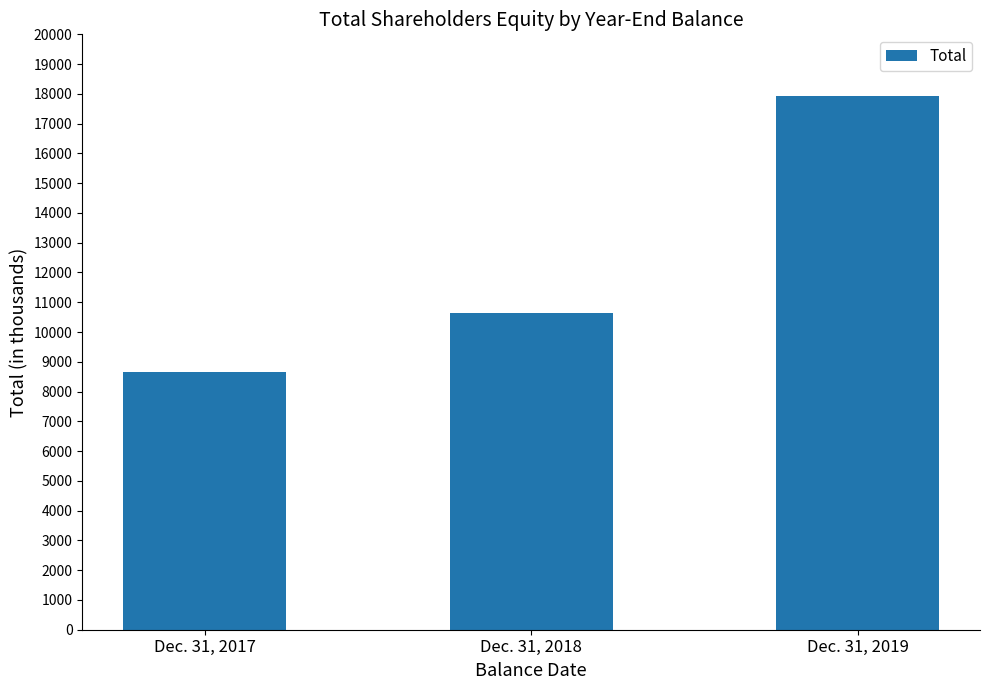

Reading right to left, list all the values displayed in this chart.

17933	10637	8641